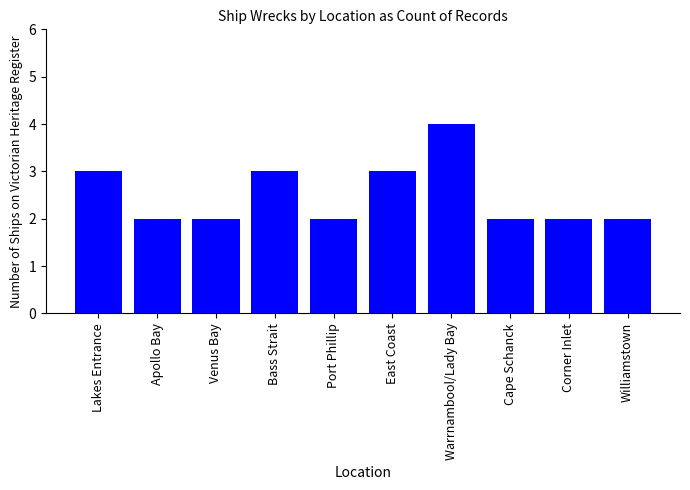

Is it true that the value at Bass Strait is 5?

False